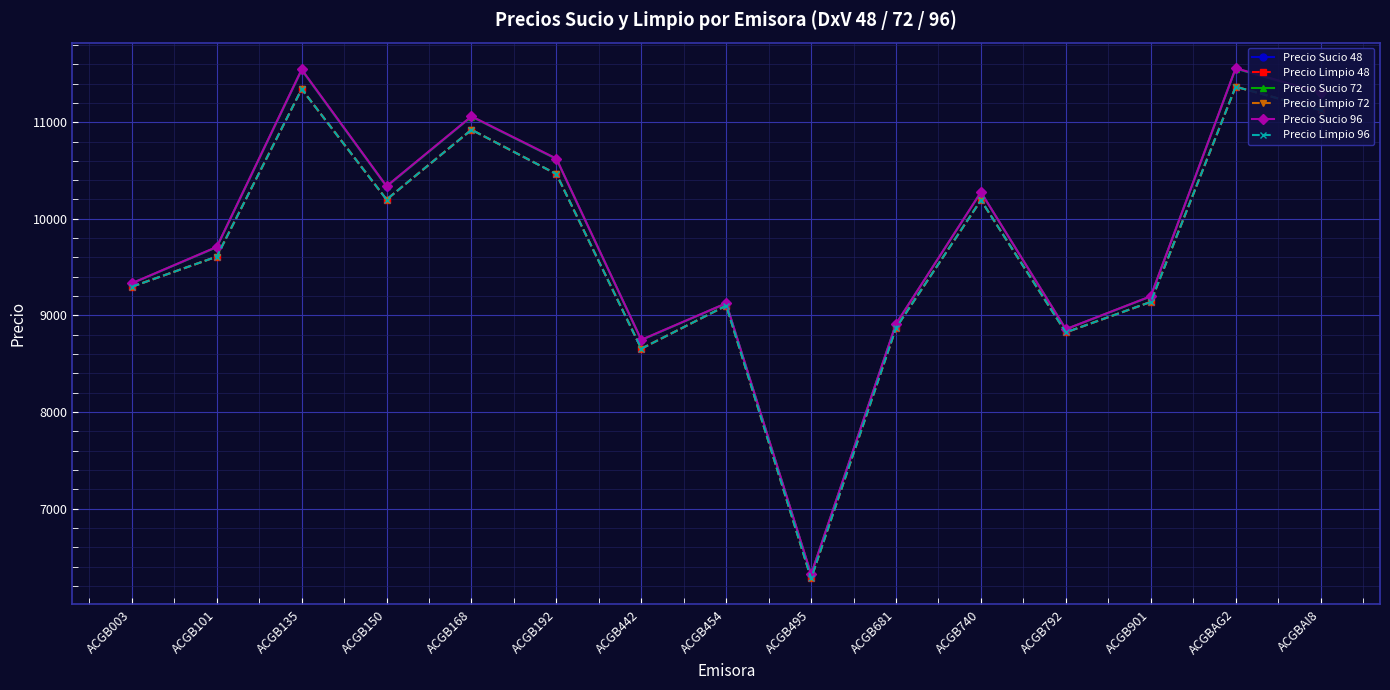

True or false: Precio Limpio 72 and Precio Limpio 96 cross at least once.

False